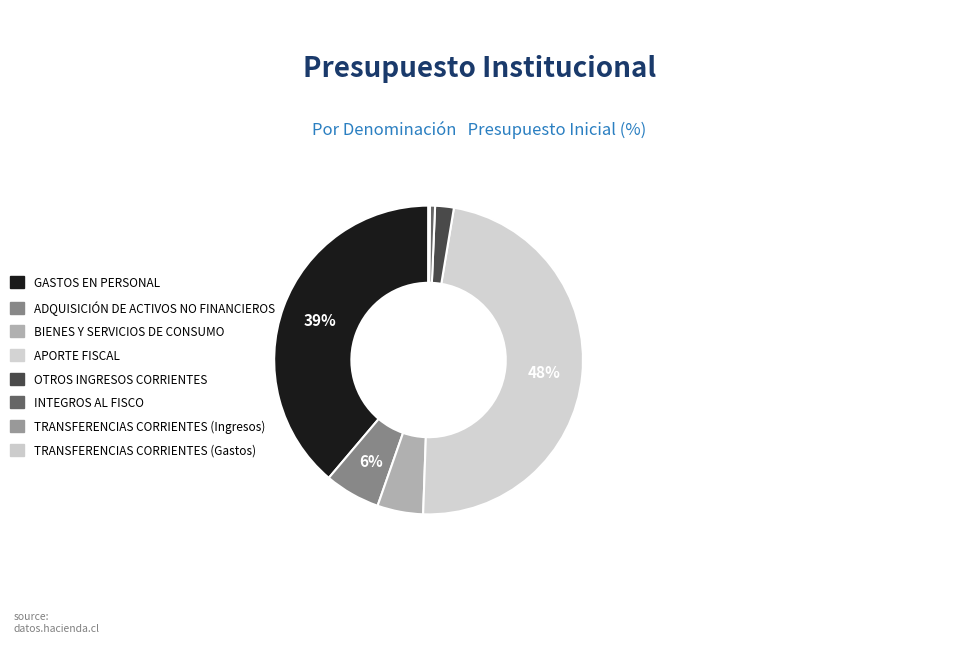

What percentage is the BIENES Y SERVICIOS DE CONSUMO slice, to the nearest percent?

5%